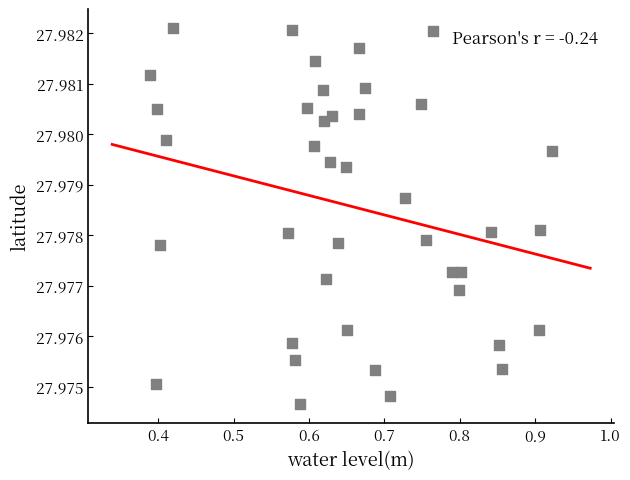

What is the range of X values (max minus min)?

0.5